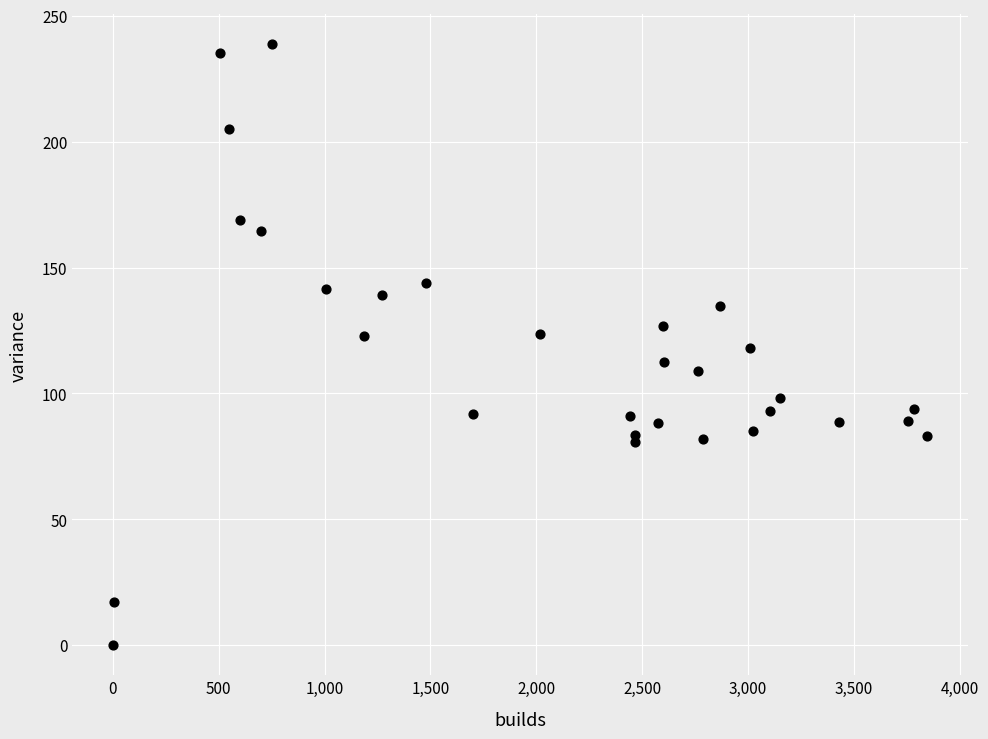

What is the range of X values (max minus min)?

3843.0